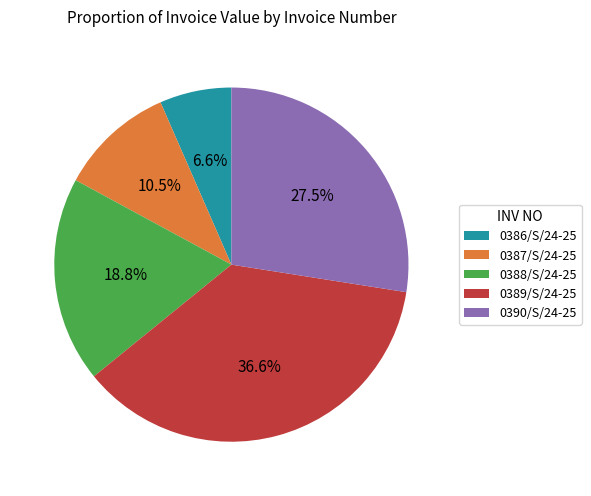

Approximately how many times larger is the value at 0388/S/24-25 compared to 0387/S/24-25?

1.8